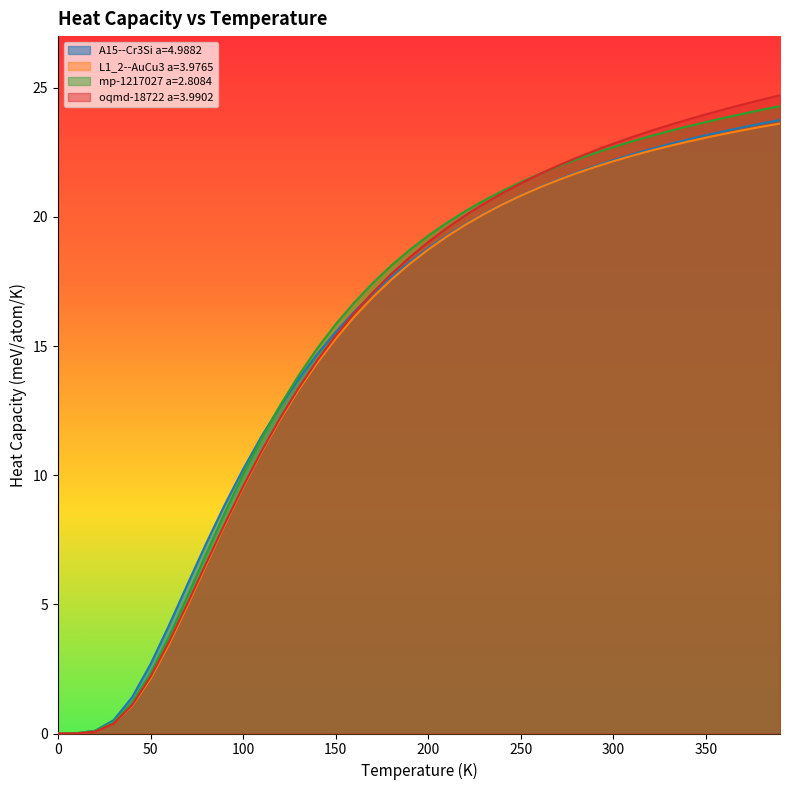

What is the greatest value displayed?

24.7